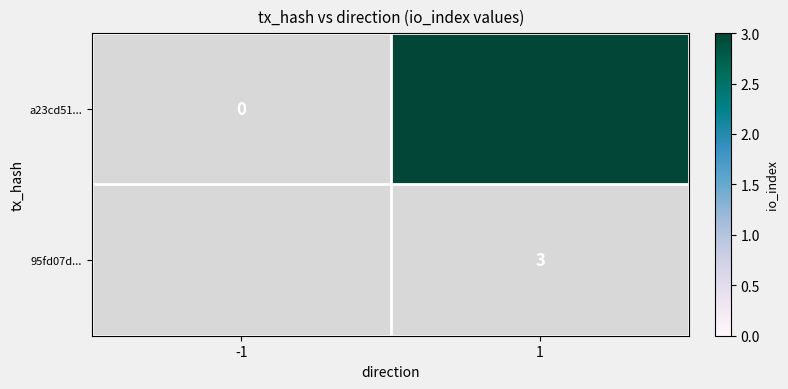

Is it true that 95fd07d... equals 3 at 1?

True